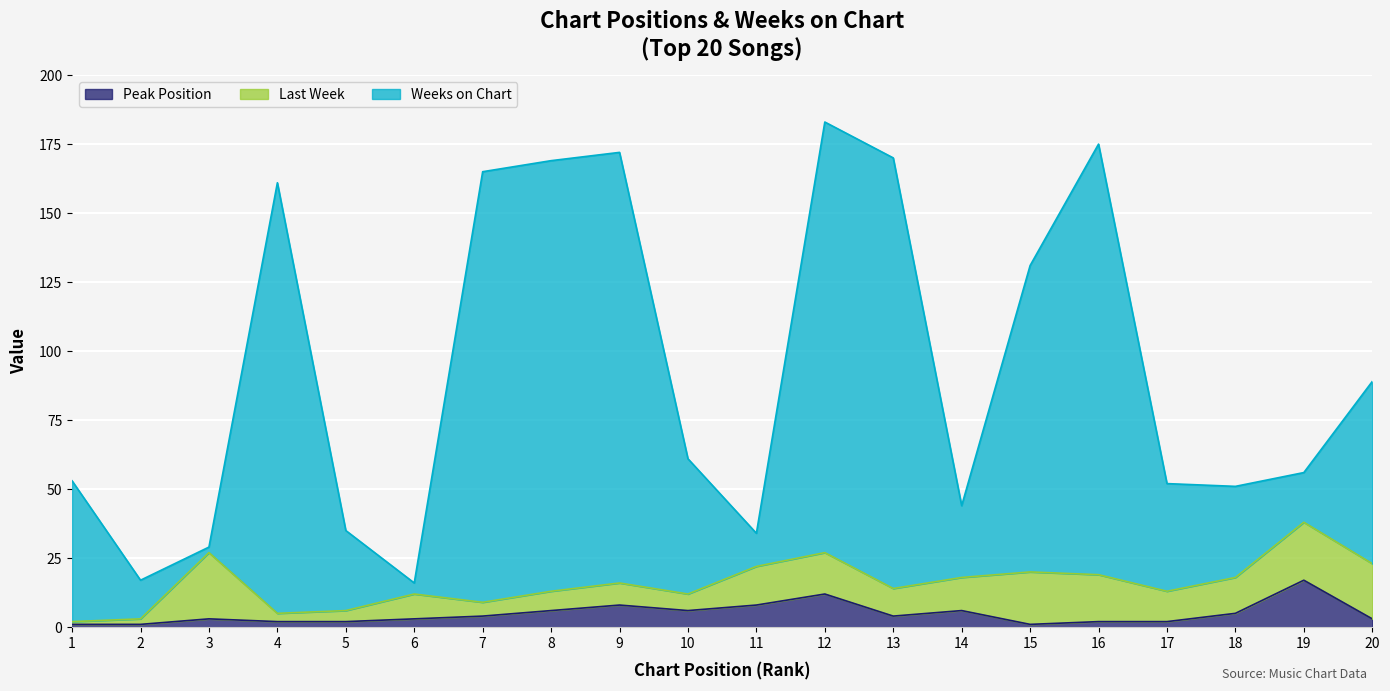

How many values in the Weeks on Chart series are below 61?

10